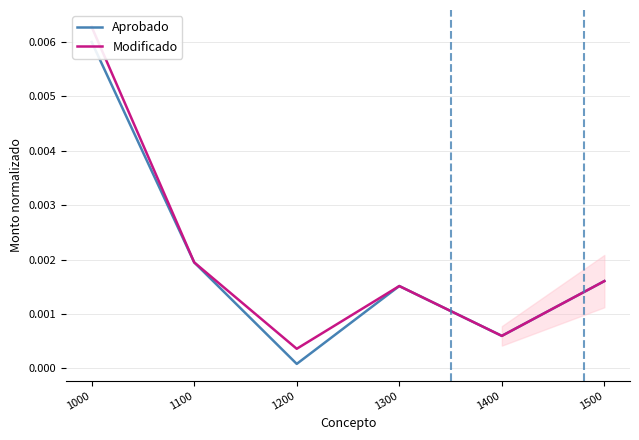

What are all the series names shown in the legend?

Aprobado, Modificado